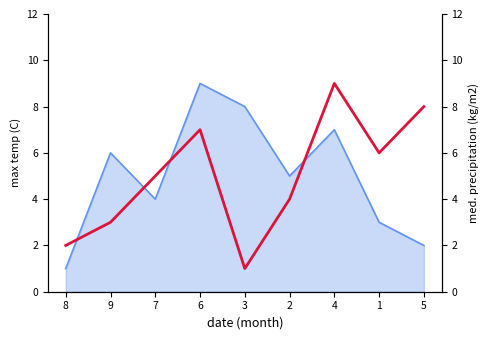

What is the average value?

5